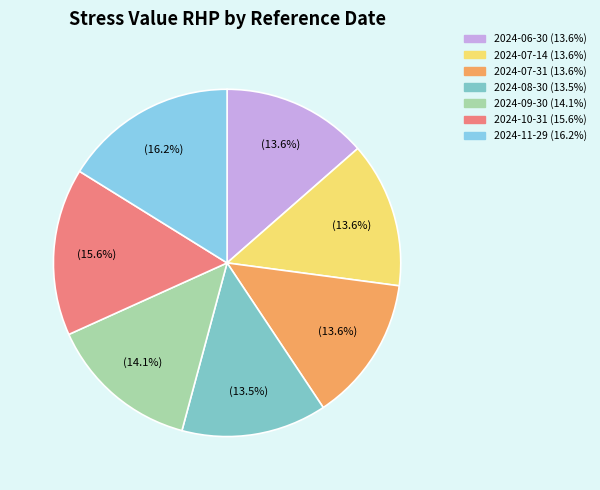

Combined, do 2024-10-31 and 2024-07-14 account for over 50%?

No